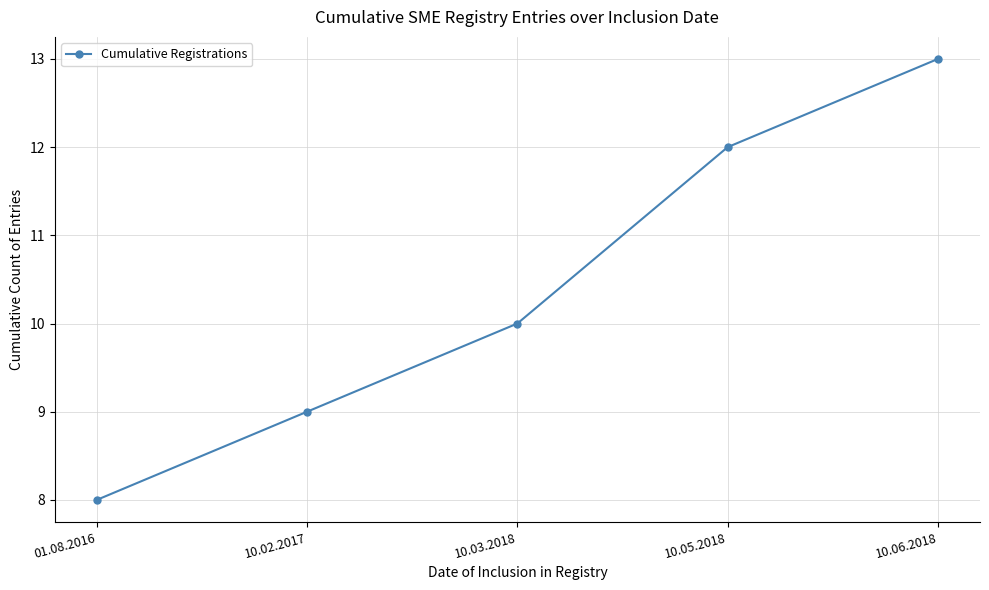

At which category does the chart reach its peak across all series?

10.06.2018